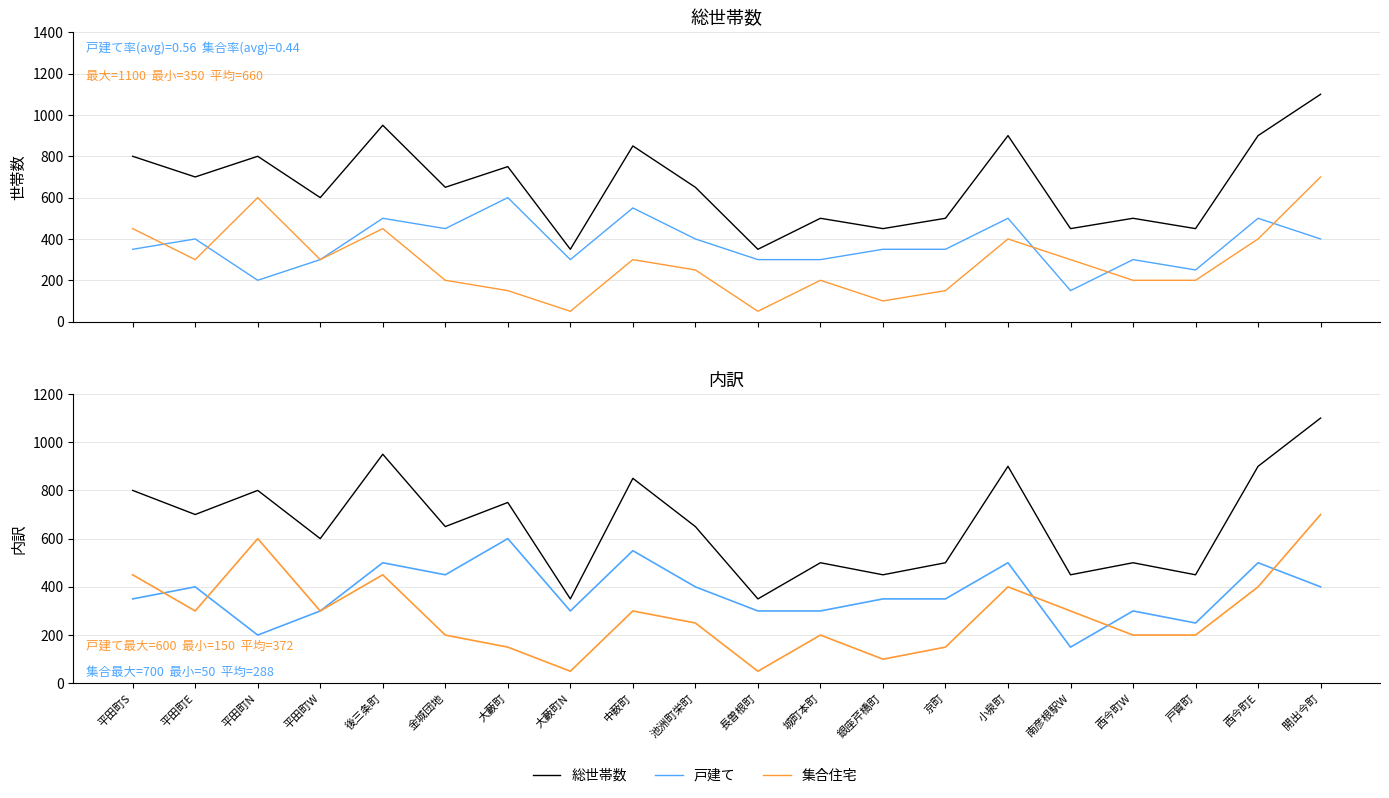

Reading left to right, list all the values displayed in this chart.

総世帯数: 800	700	800	600	950	650	750	350	850	650	350	500	450	500	900	450	500	450	900	1100
戸建て: 350	400	200	300	500	450	600	300	550	400	300	300	350	350	500	150	300	250	500	400
集合住宅: 450	300	600	300	450	200	150	50	300	250	50	200	100	150	400	300	200	200	400	700